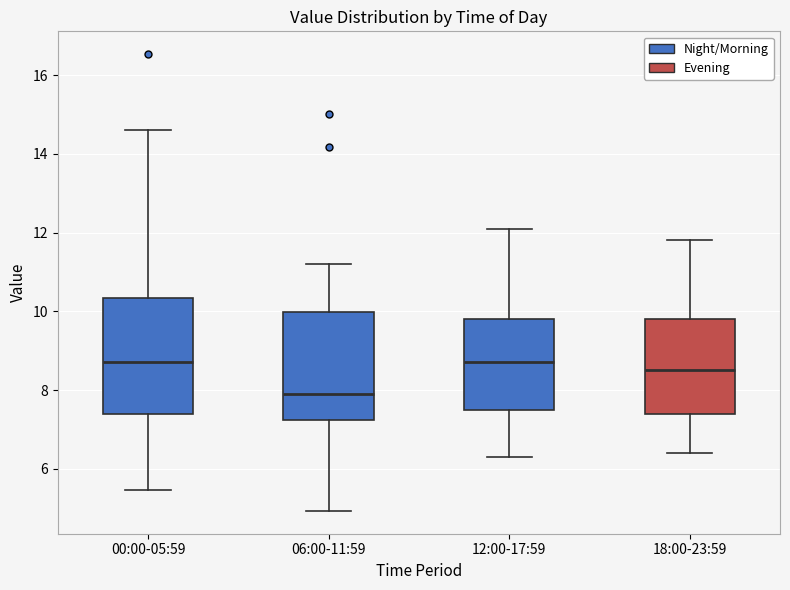

Reading left to right, read every box against the y-axis: the position of its median line, the range the box covers, and the ends of its whiskers. The values are not printed on the chart, so give them approximately, as read against the axis.

00:00-05:59: median 8.8, box 7.4 to 10.4, whiskers 5.4 to 14.6
06:00-11:59: median 8.0, box 7.2 to 10.0, whiskers 5.0 to 11.2
12:00-17:59: median 8.8, box 7.6 to 9.8, whiskers 6.4 to 12.2
18:00-23:59: median 8.6, box 7.4 to 9.8, whiskers 6.4 to 11.8